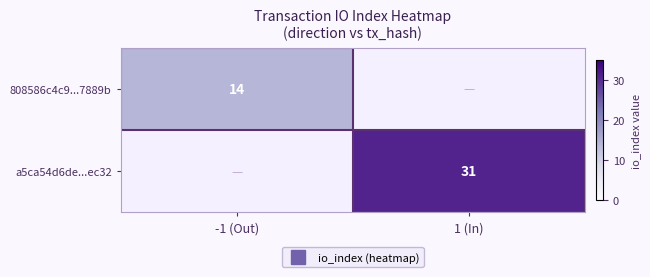

List the series in order of their overall mean, highest first.

a5ca54d6de...ec32, 808586c4c9...7889b